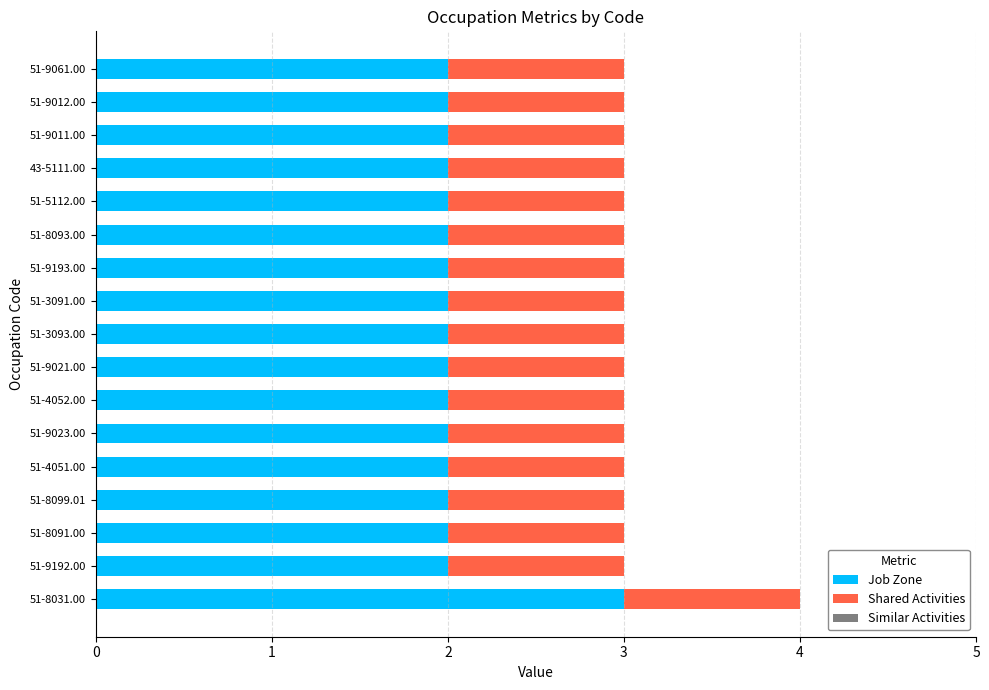

At which category is the sum across all series the highest?

51-8031.00